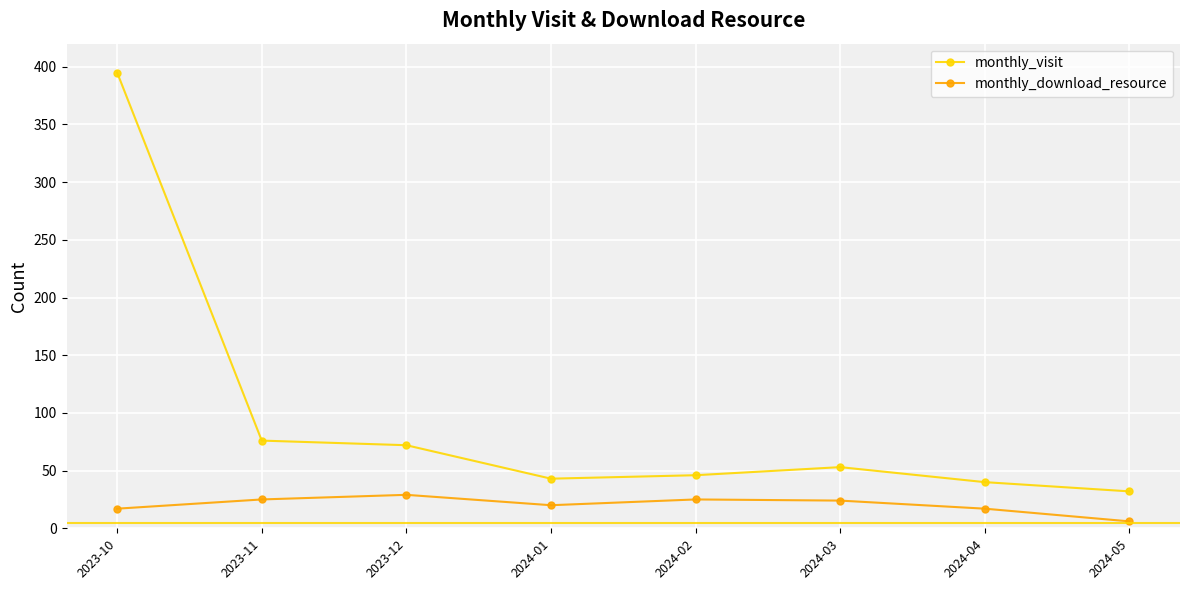

True or false: monthly_download_resource and monthly_visit intersect in this chart.

False